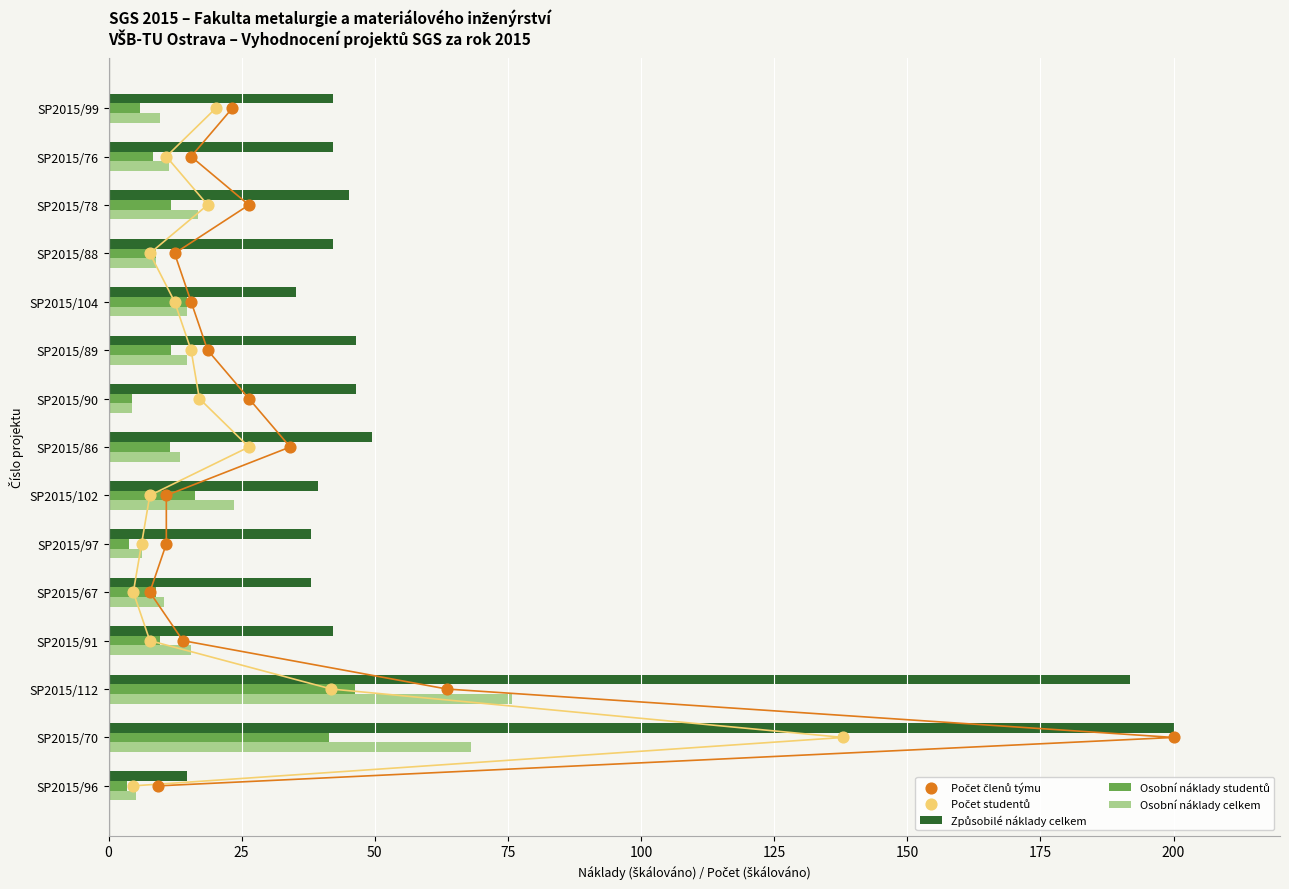

Which series reaches the maximum Y coordinate?

Způsobilé náklady celkem